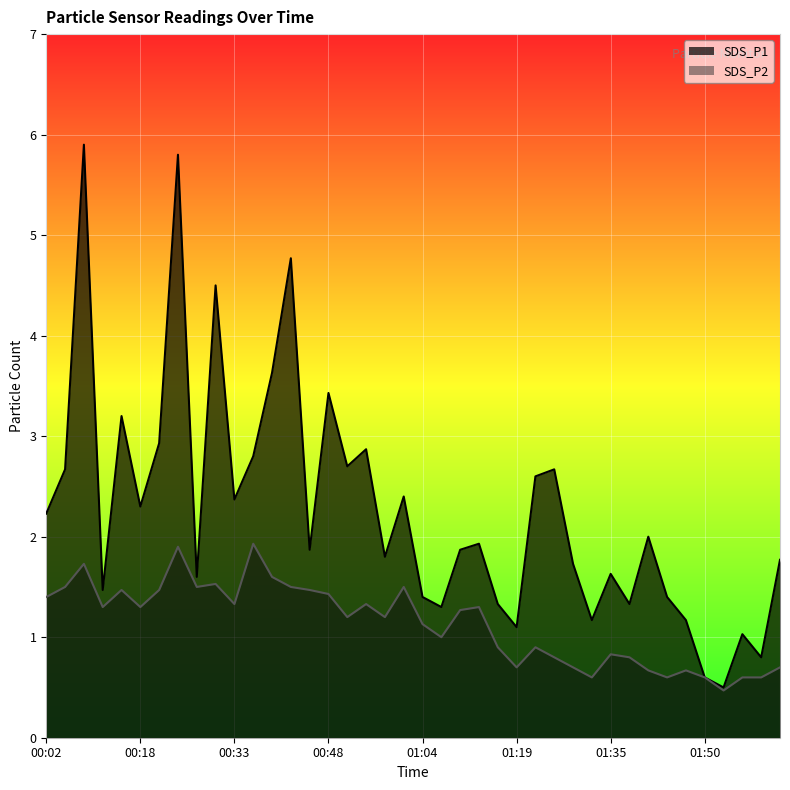

What is the sum of the SDS_P1 values at 00:30 and 00:48?

7.9